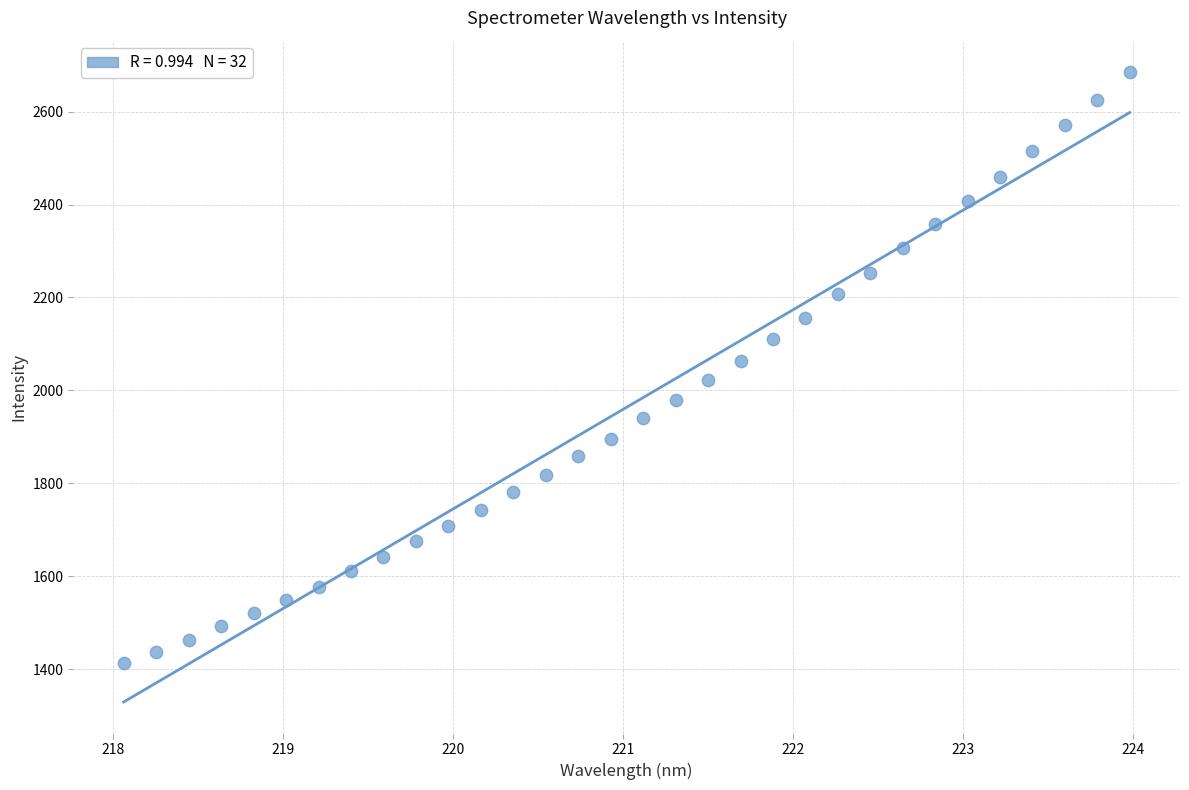

What is the range of Y values (max minus min)?

1272.0